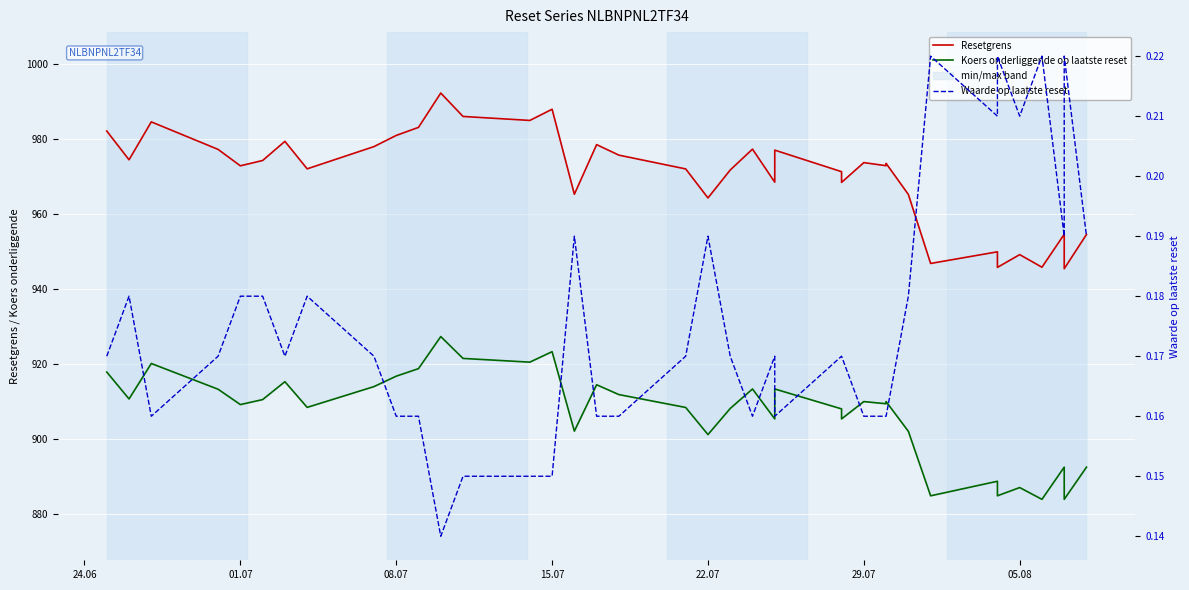

True or false: Waarde op laatste reset and Resetgrens intersect in this chart.

False